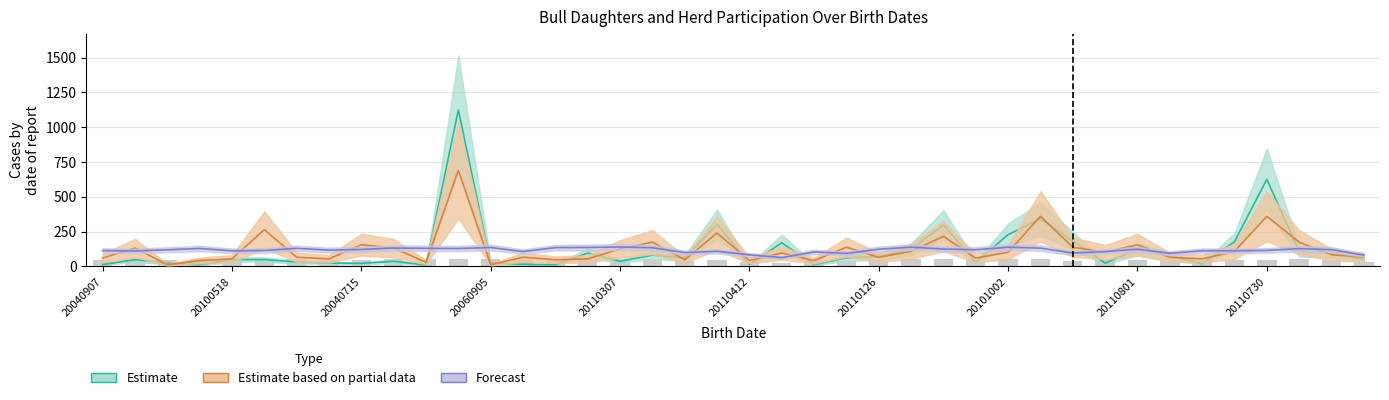

List the series in order of their peak value, highest first.

Estimate, Estimate based on partial data, Forecast